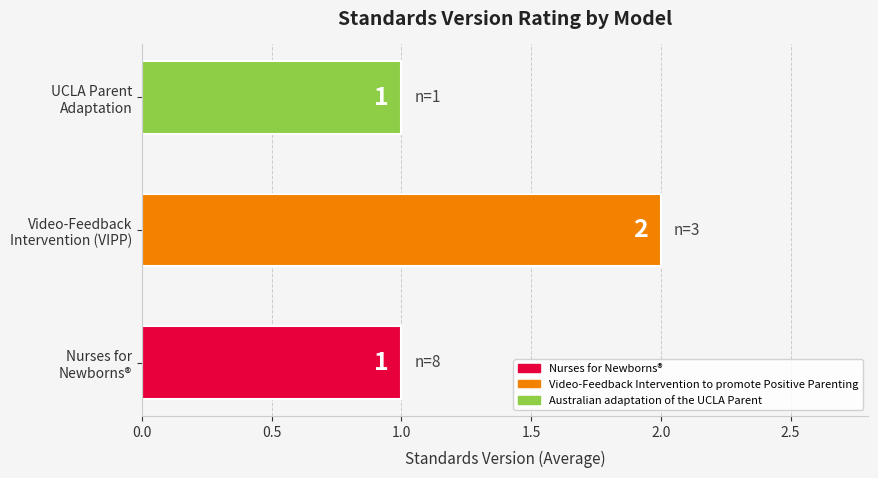

Count the values in the range 1 to 2.

3